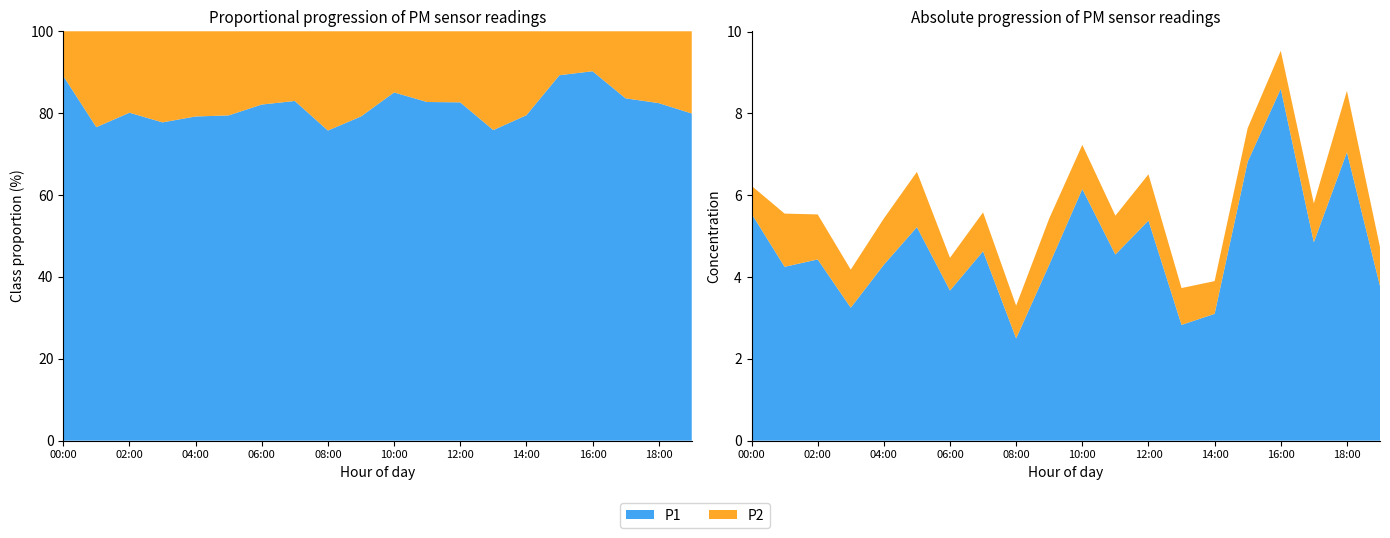

Reading right to left, list all the values displayed in this chart.

P1: 3.8	7.0	4.8	8.6	6.8	3.1	2.8	5.4	4.5	6.2	4.3	2.5	4.6	3.7	5.2	4.3	3.2	4.4	4.2	5.5
P2: 0.9	1.5	0.9	0.9	0.8	0.8	0.9	1.1	0.9	1.1	1.1	0.8	0.9	0.8	1.4	1.1	0.9	1.1	1.3	0.7